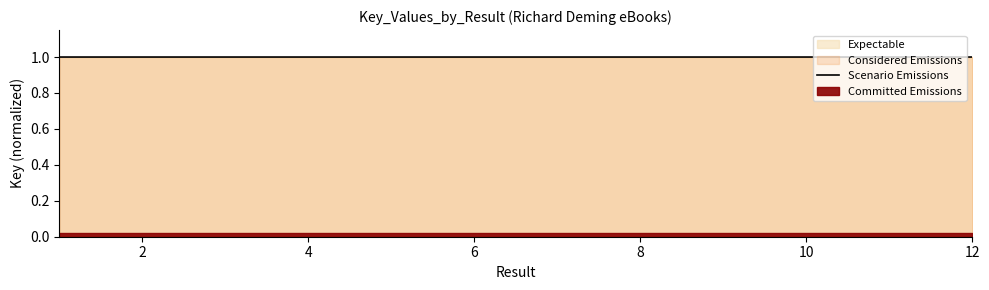

The Scenario Emissions series shows 1.0 at 4. True or false?

True